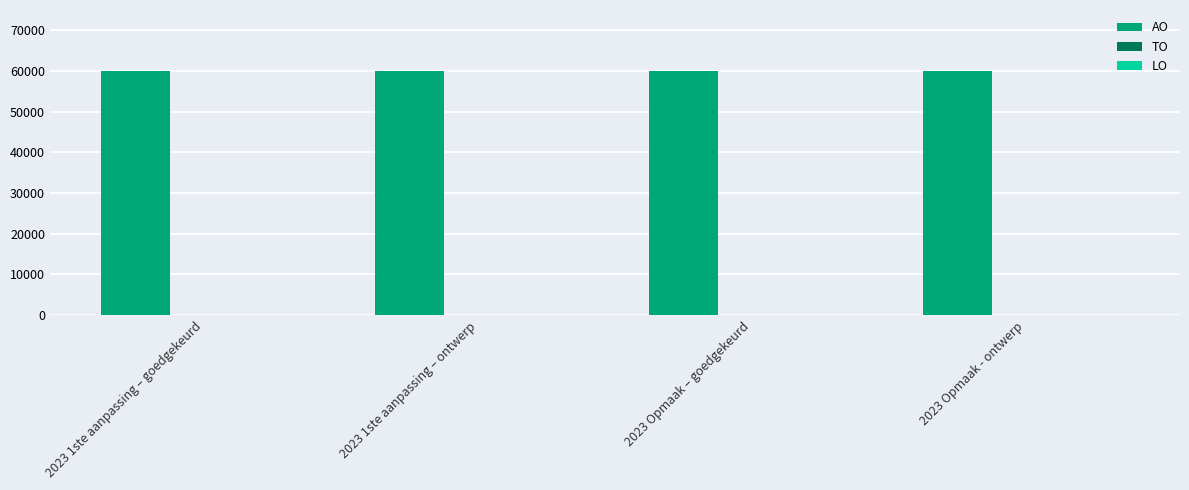

How many bars are there in each group?

3